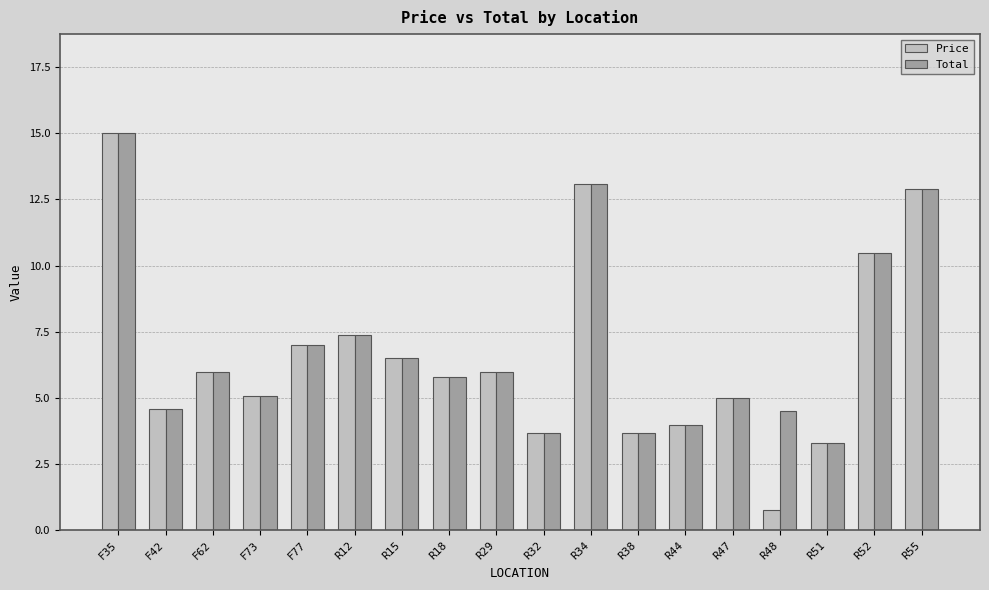

What position from the right is F42?

17